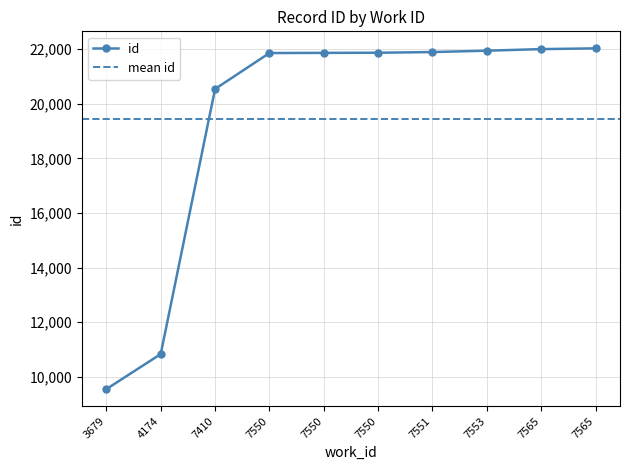

Where does the data first go above 21871?

7551